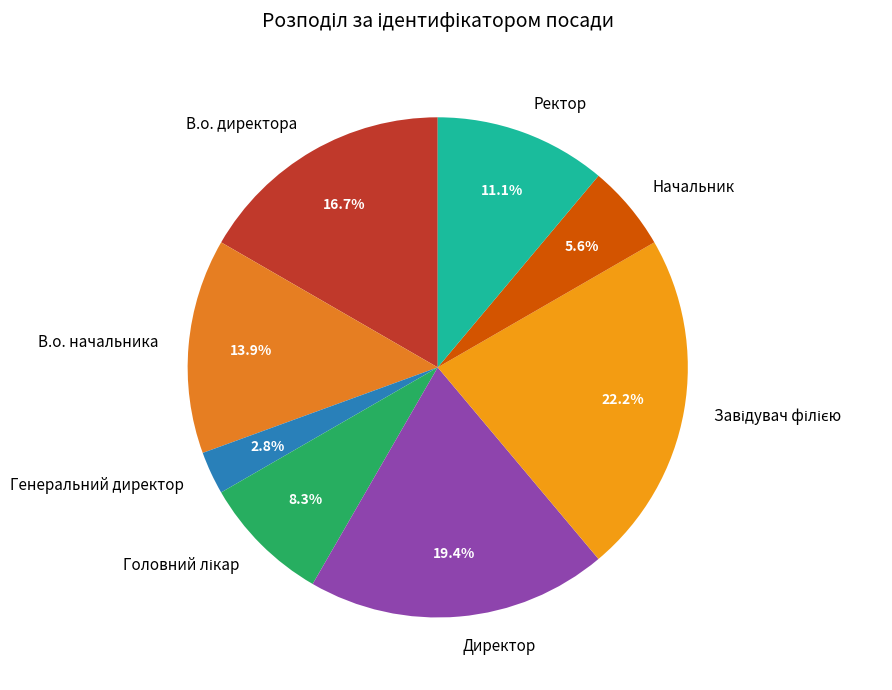

To the nearest percent, what is the average slice percentage?

12%